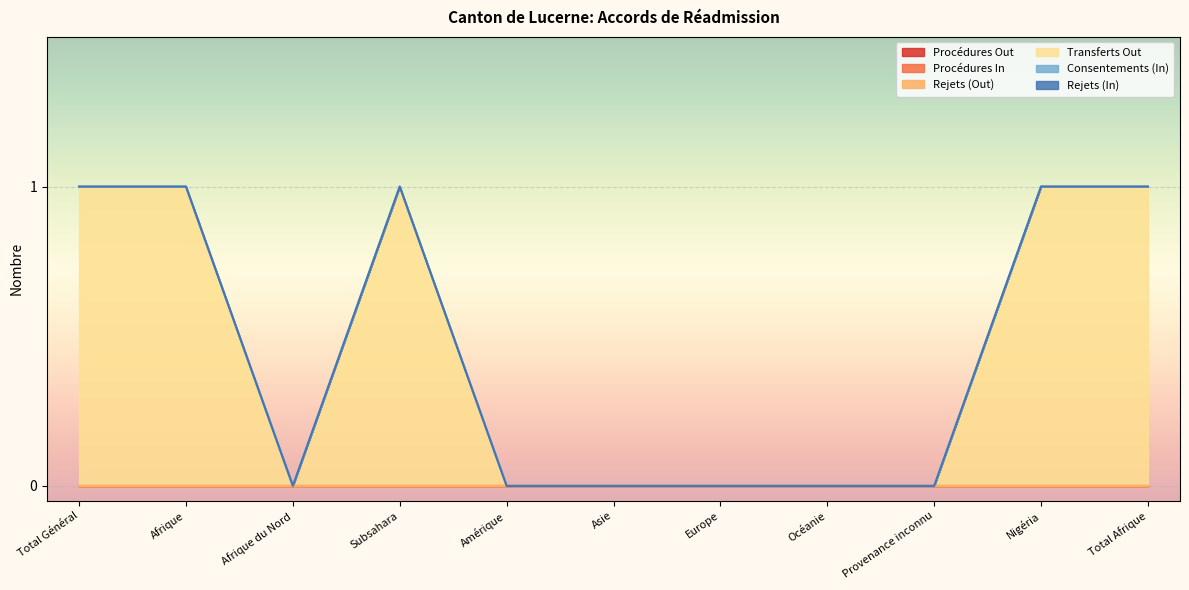

True or false: Procédures In and Rejets (Out) intersect in this chart.

False